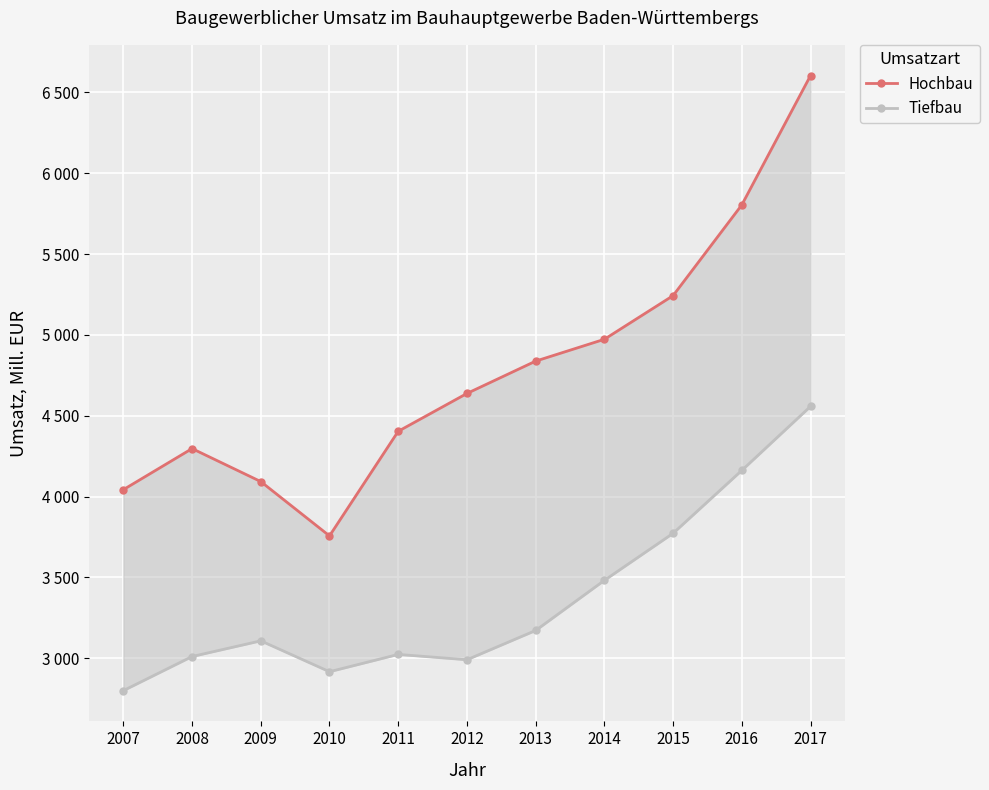

In Hochbau, how many points are lower than both neighbors (excluding endpoints)?

1